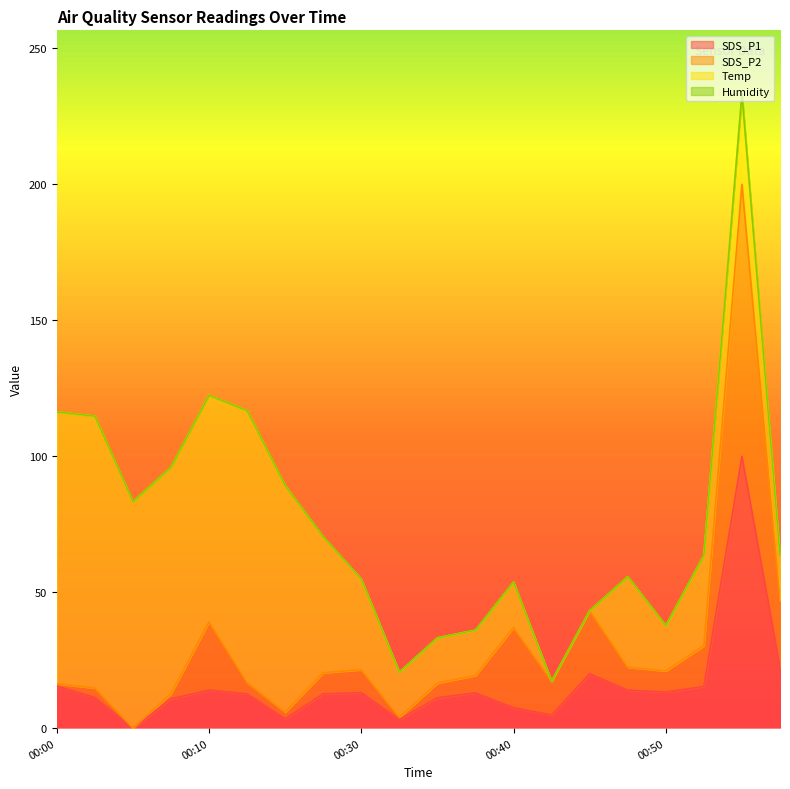

What is the highest value of the SDS_P2 series?

200.0